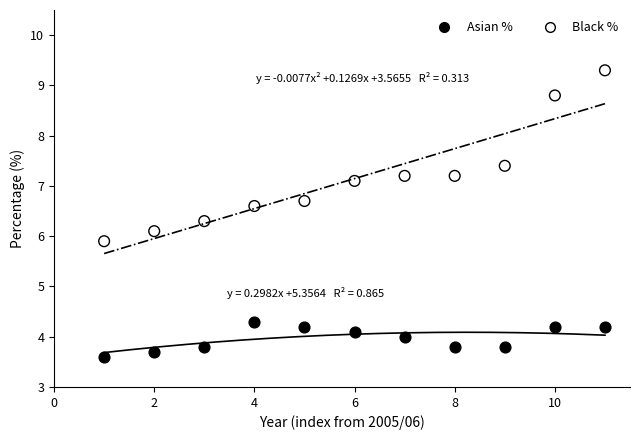

In the Black % series, what Y value is closest to 7?

7.1